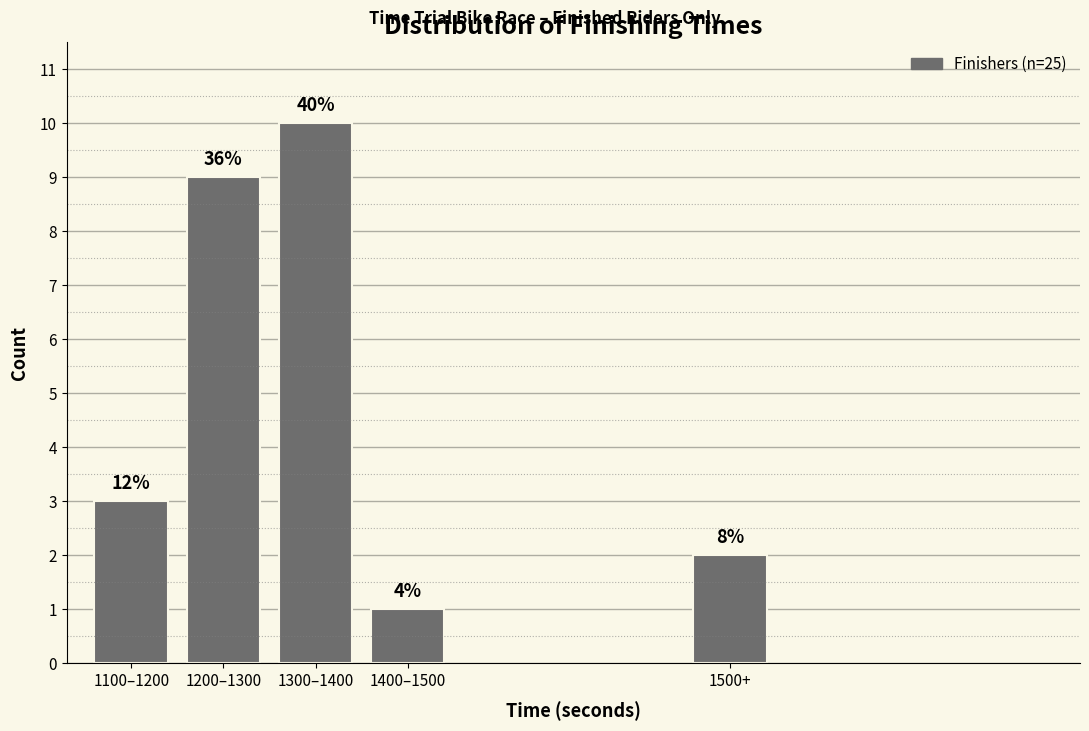

How many bars are there in total?

5